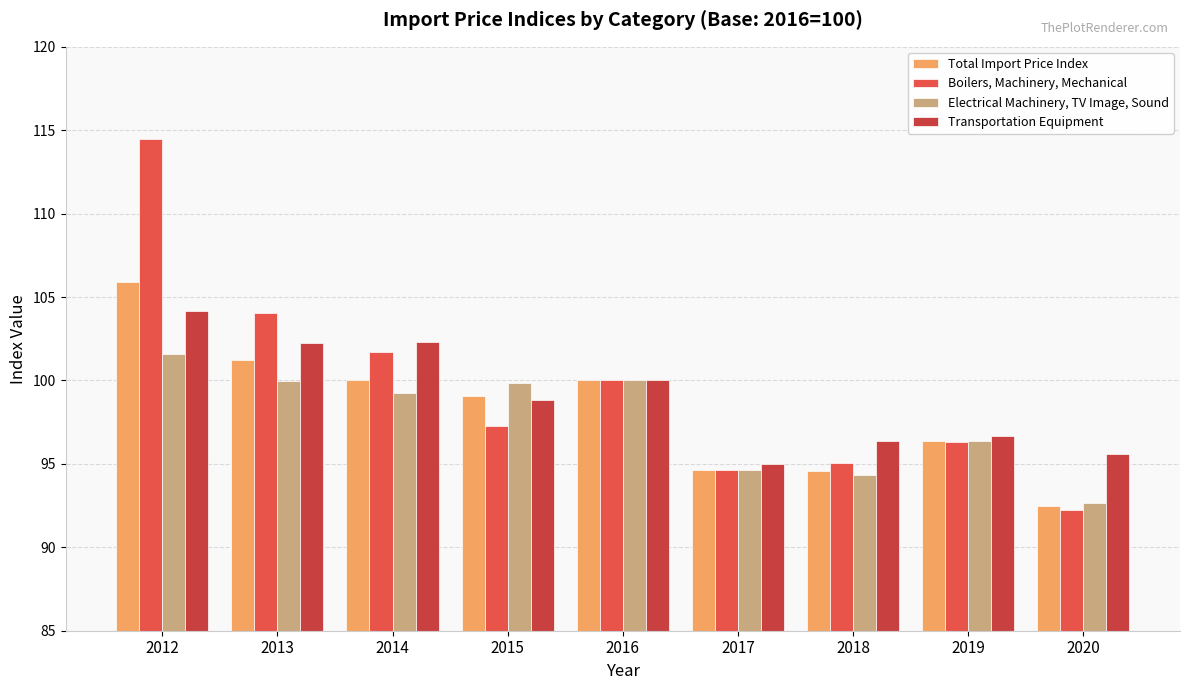

What is the spread (max minus min) of values at 2012?

12.9